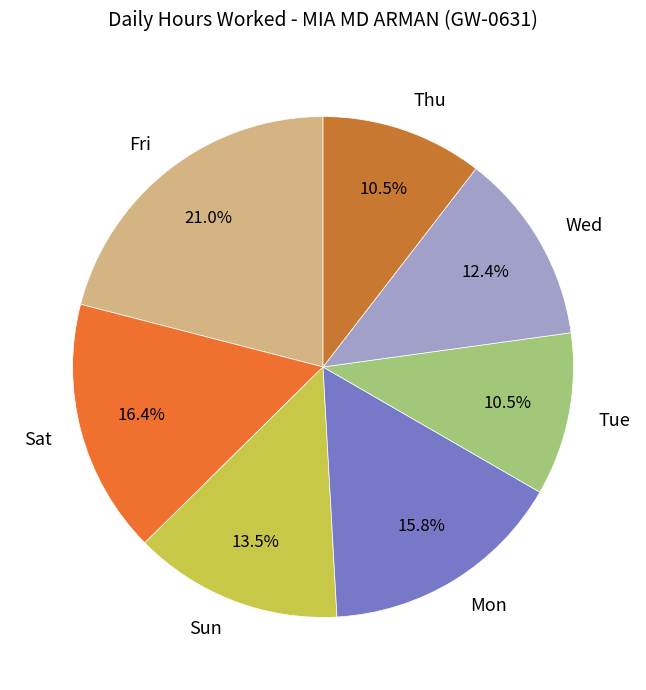

What is the ratio of the value at Tue to the value at Mon?

0.7